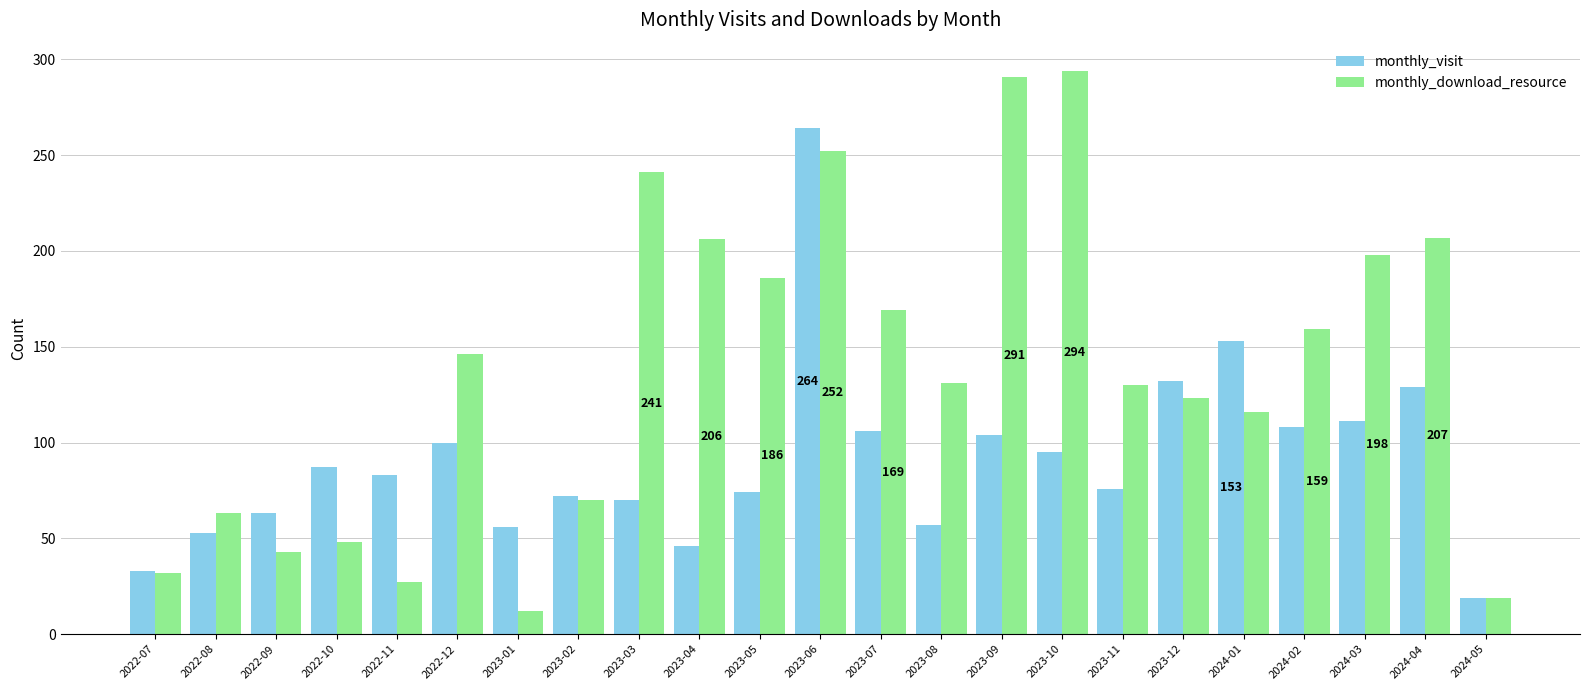

At which category is the sum across all series the highest?

2023-06